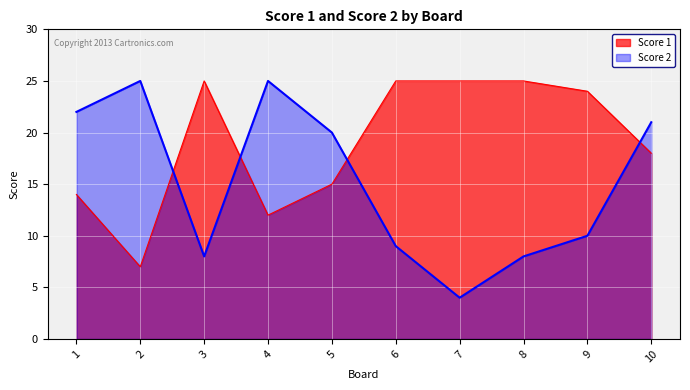

What is the value of the Score 1 point at the 10th from the left?

18